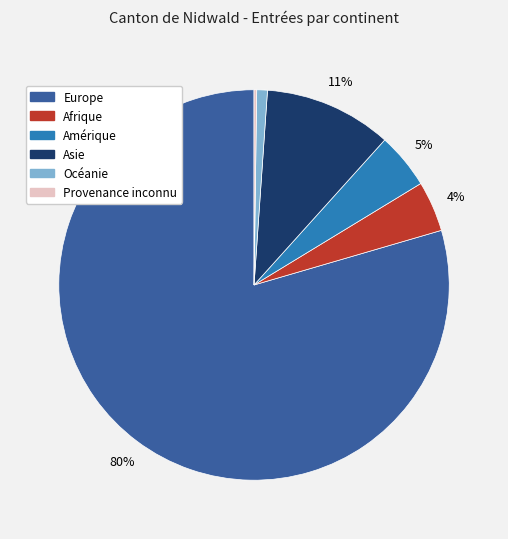

To the nearest percent, what is the difference between the largest and smallest slice percentages?

79%